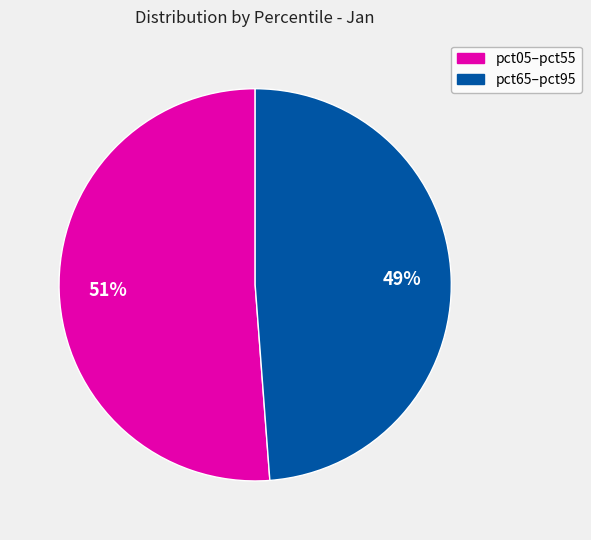

Count the number of slices in the pie.

2